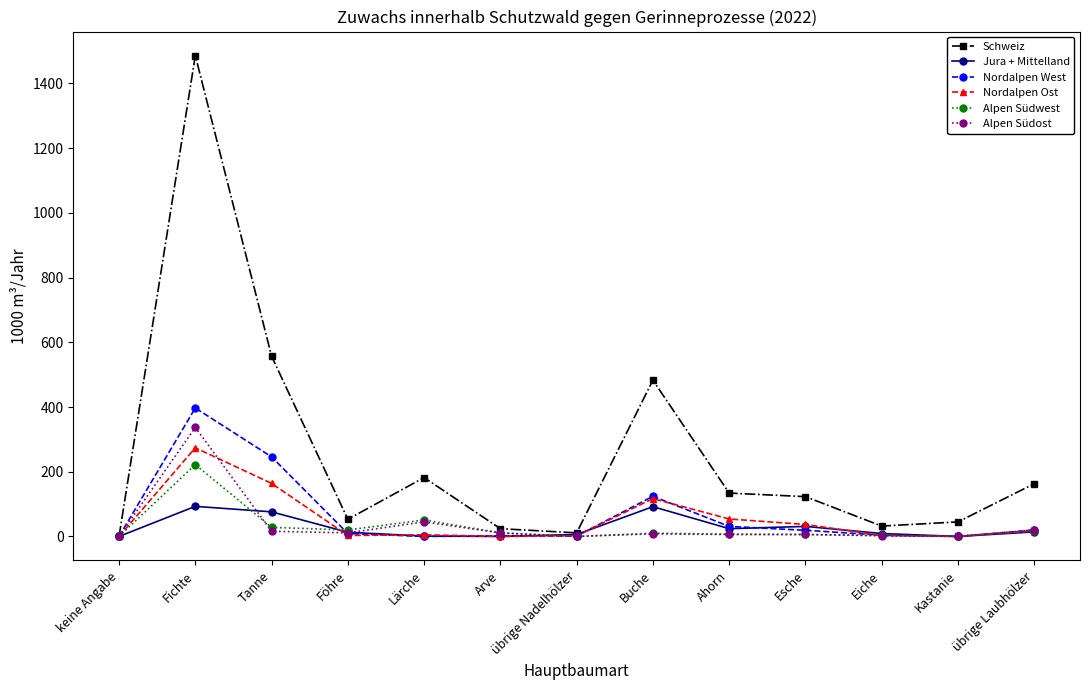

True or false: Nordalpen West has a value of 397 at Fichte.

True